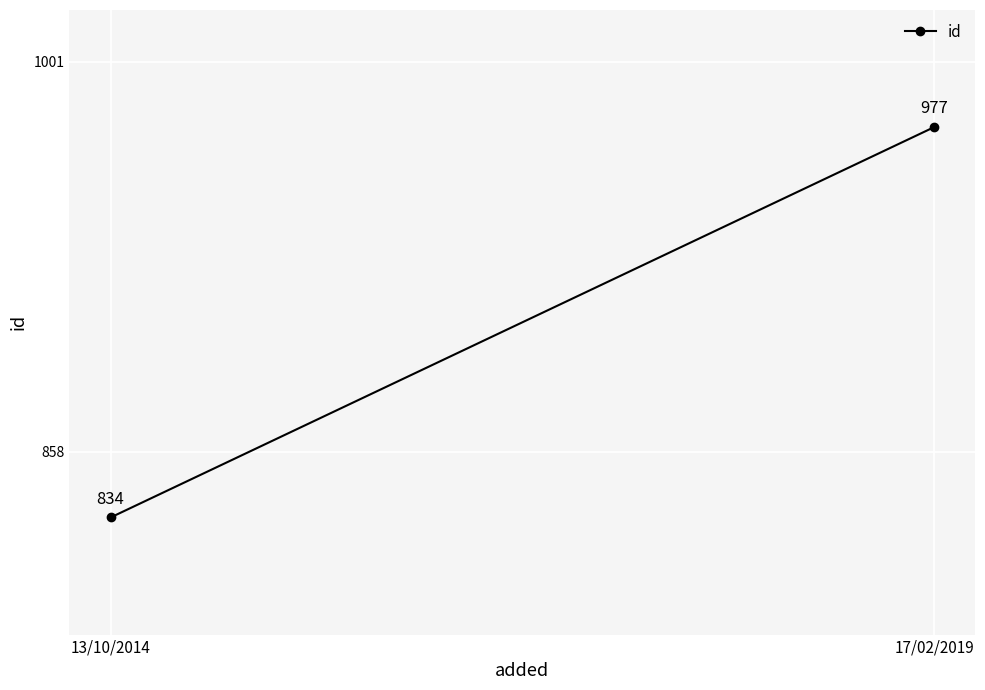

Rank the categories by value from highest to lowest.

17/02/2019, 13/10/2014